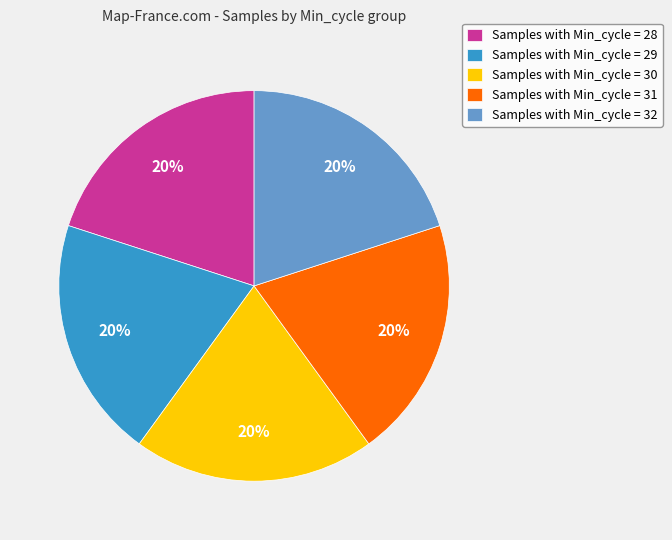

To the nearest percent, what percentage of the pie is Samples with Min_cycle = 29?

20%